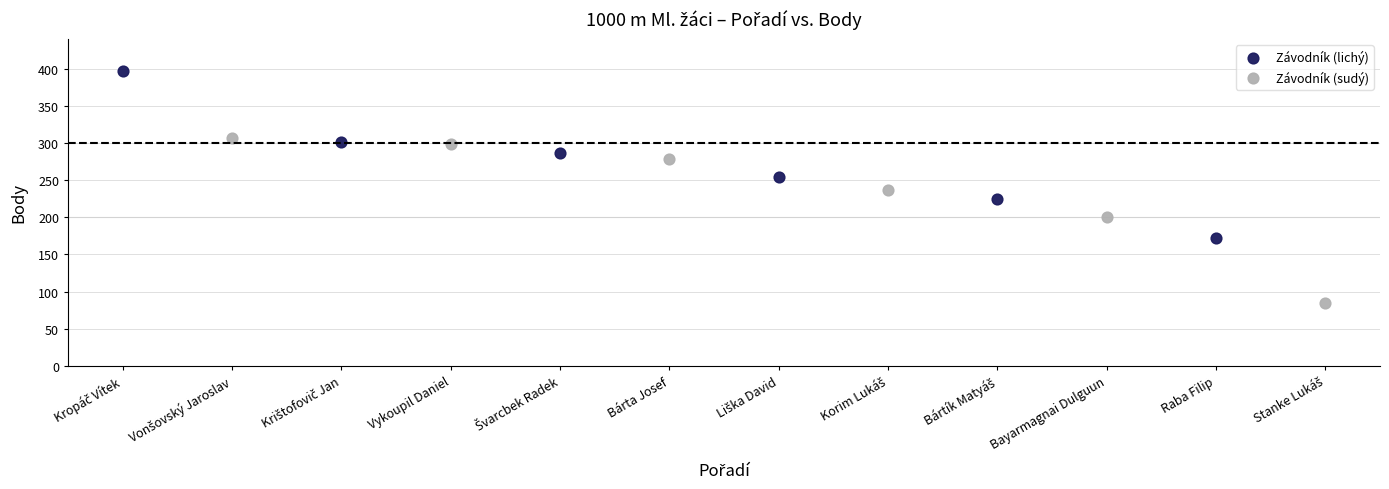

What are all the series names shown in the legend?

Závodník (lichý), Závodník (sudý)